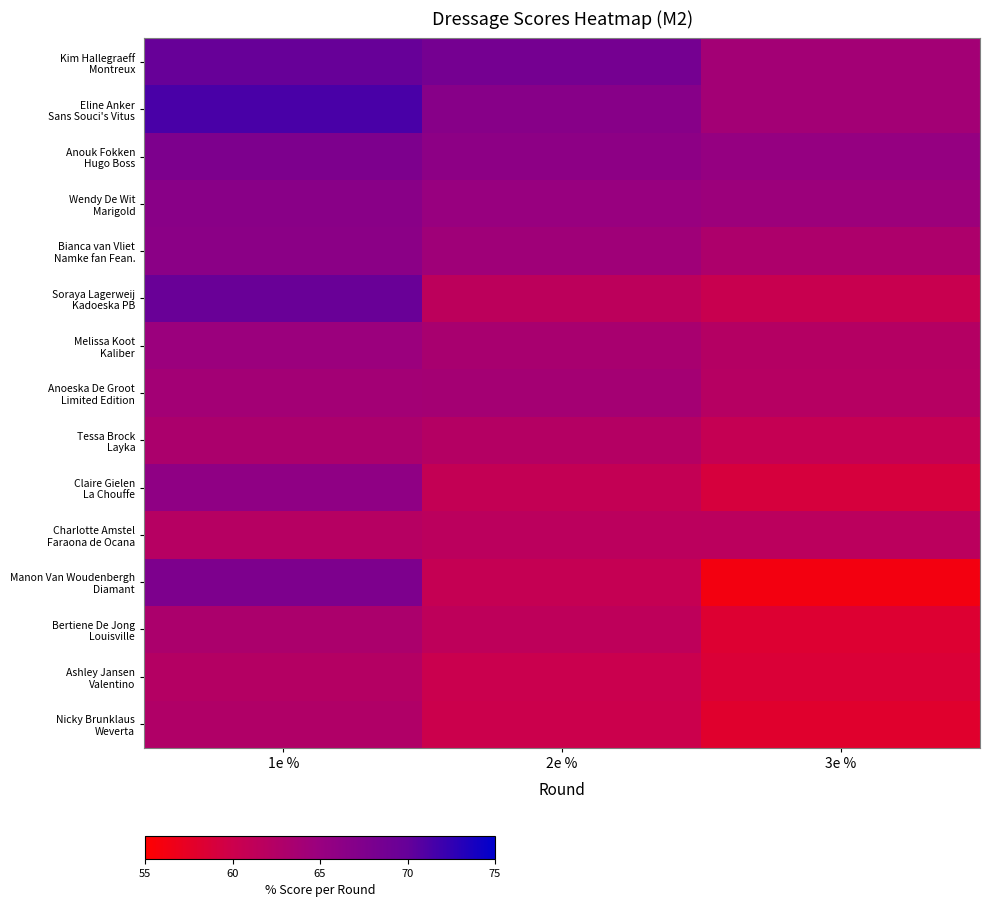

Count the number of data series in this chart.

15